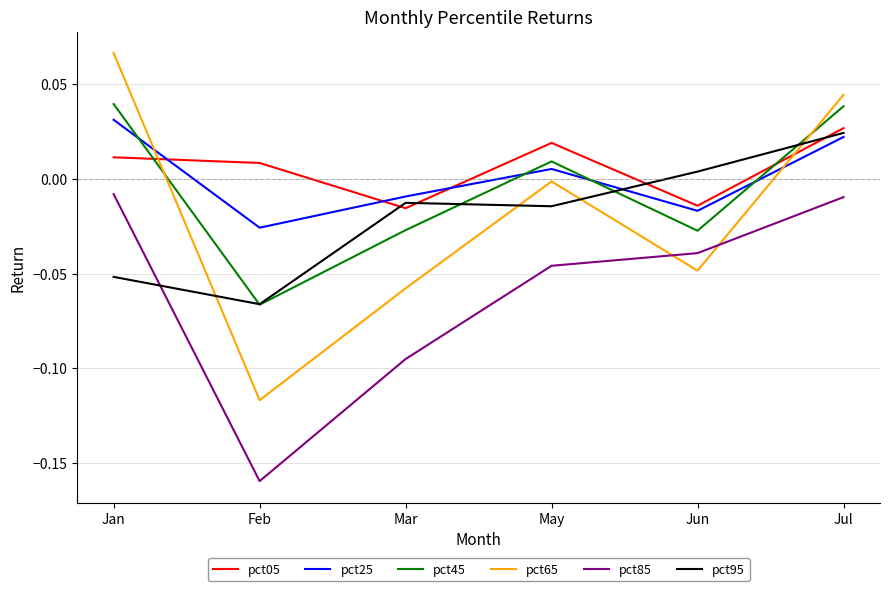

How many values in the pct25 series exceed 0?

3